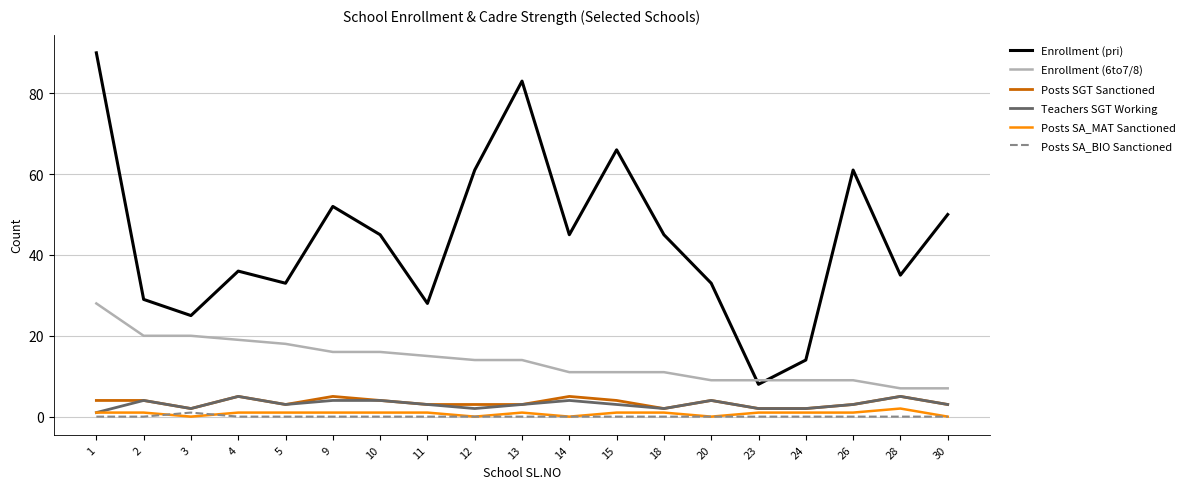

True or false: Enrollment (pri) and Posts SGT Sanctioned cross at least once.

False